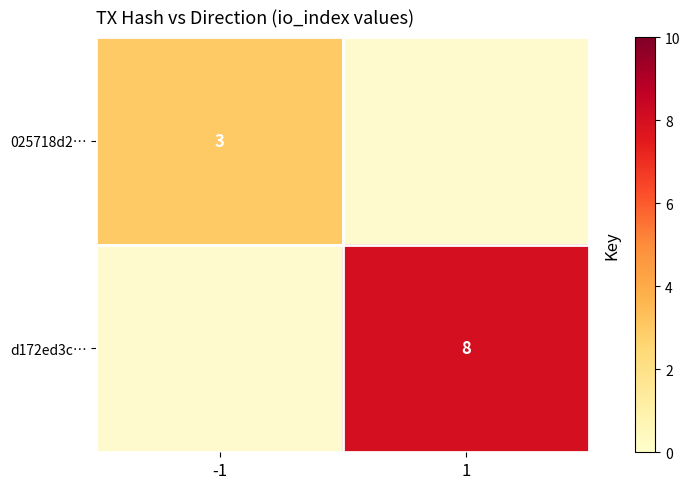

Is it true that d172ed3c… equals 12 at 1?

False